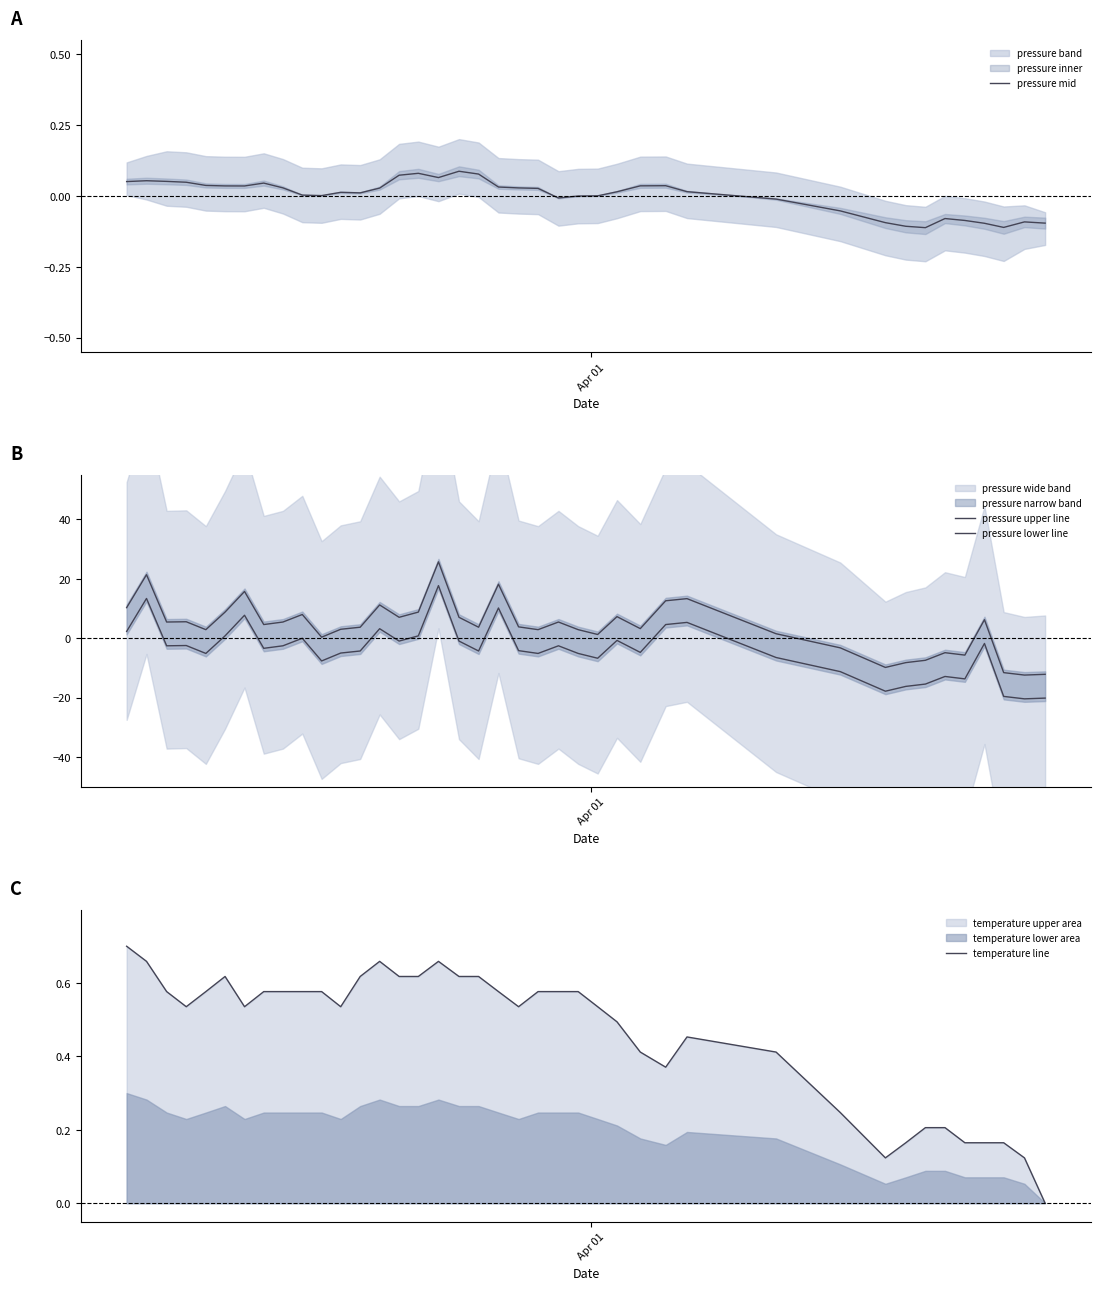

Count the number of categories in the chart.

40